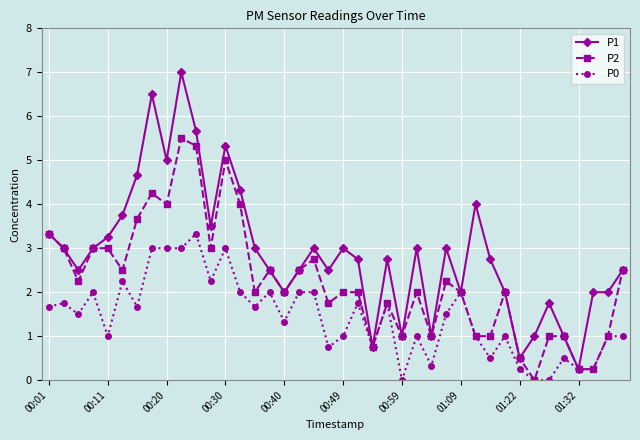

What is the value of the P2 point at the 31st from the left?

1.0